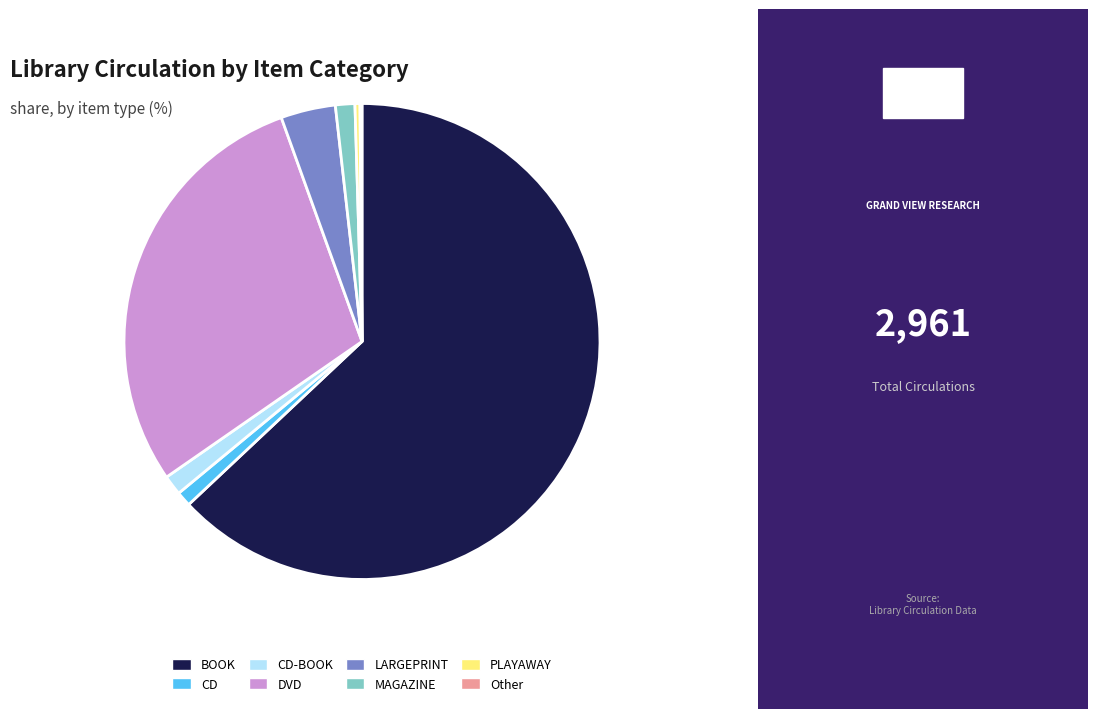

Combined, do DVD and PLAYAWAY account for over 50%?

No